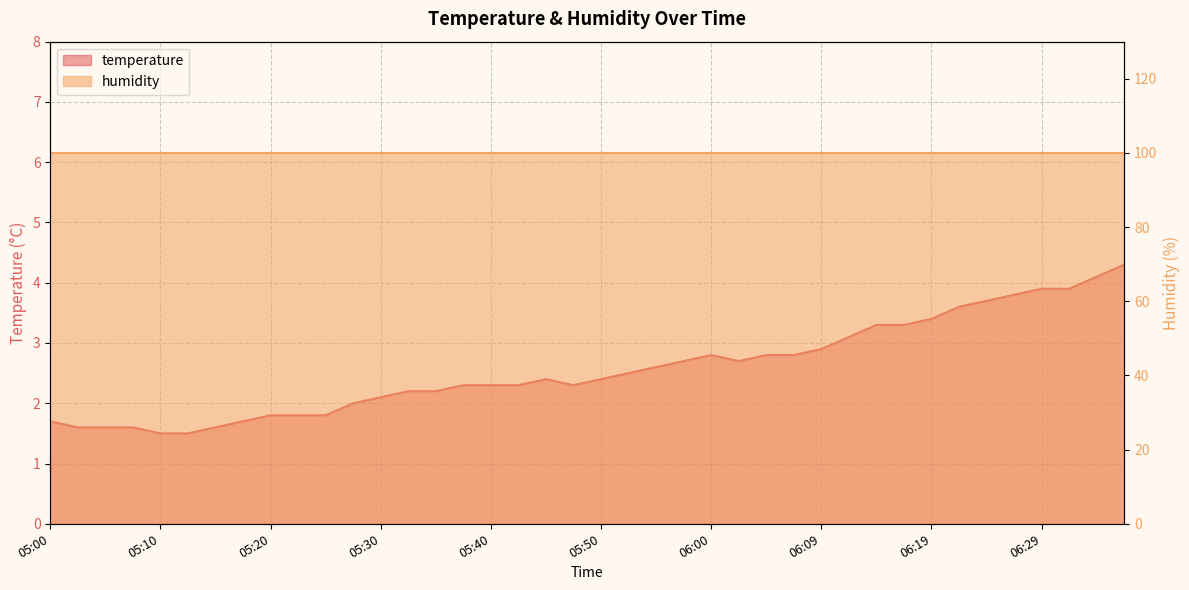

Reading right to left, what are all the values shown in this chart?

4.3	4.1	3.9	3.9	3.8	3.7	3.6	3.4	3.3	3.3	3.1	2.9	2.8	2.8	2.7	2.8	2.7	2.6	2.5	2.4	2.3	2.4	2.3	2.3	2.3	2.2	2.2	2.1	2.0	1.8	1.8	1.8	1.7	1.6	1.5	1.5	1.6	1.6	1.6	1.7